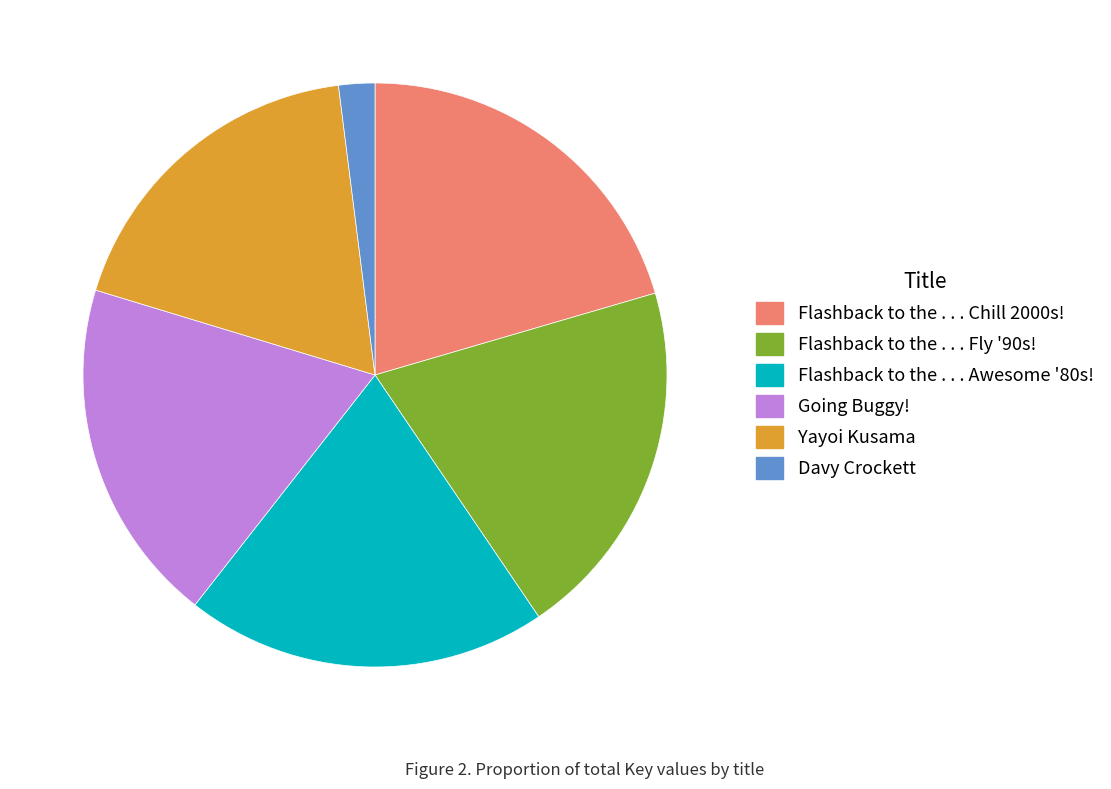

True or false: Flashback to the . . . Chill 2000s! accounts for 27% of the total.

False